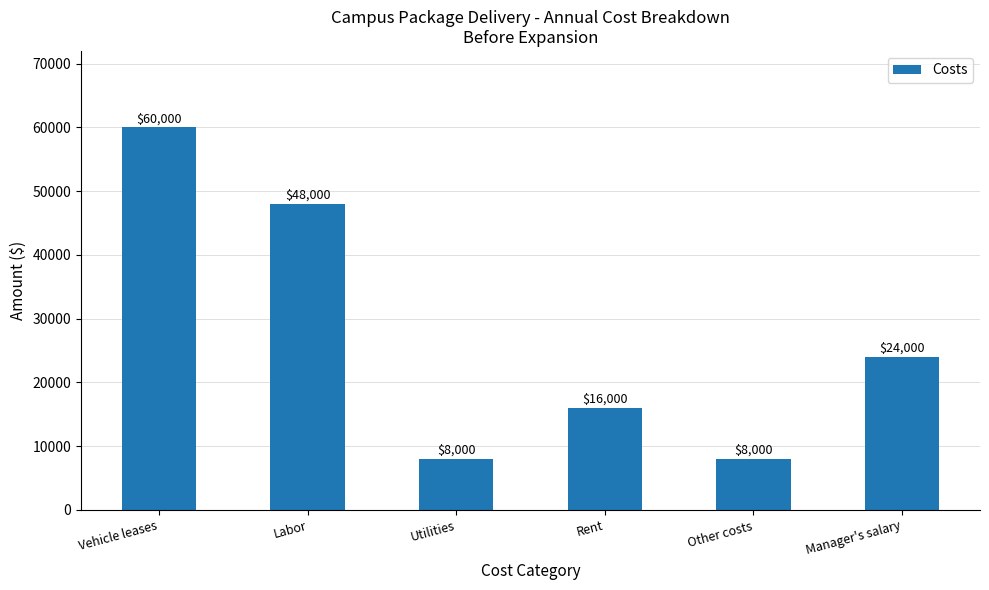

What is the change in value from Vehicle leases to Labor?

-12000